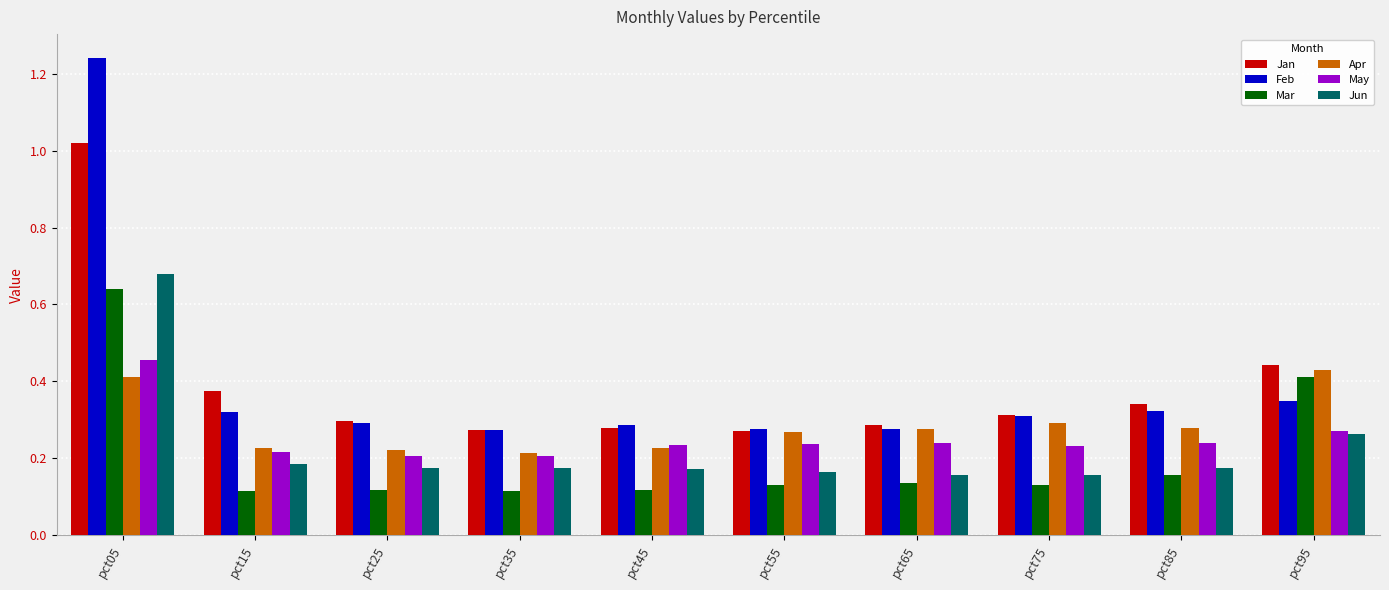

Which series has the widest spread of values?

Feb